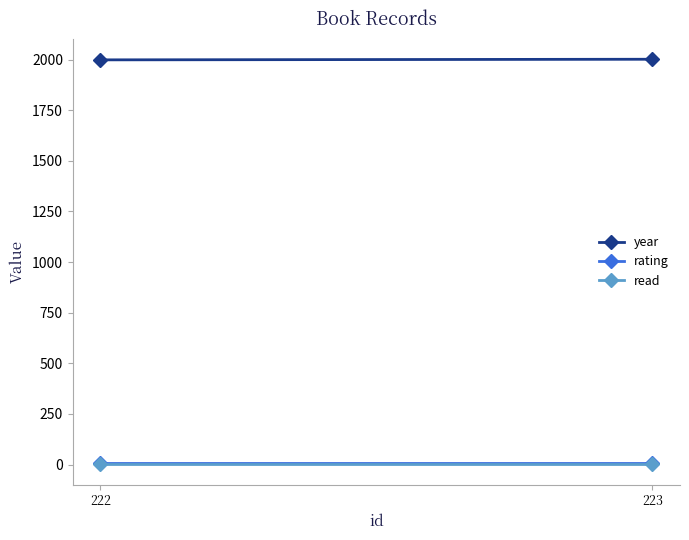

Reading left to right, what are all the values shown in this chart?

year: 2002	1999
rating: 5	5
read: 1	1